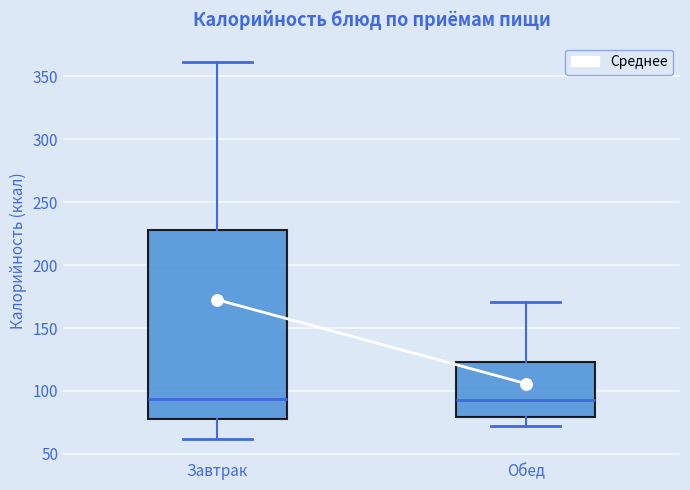

Reading left to right, read every box against the y-axis: the position of its median line, the range the box covers, and the ends of its whiskers. The values are not printed on the chart, so give them approximately, as read against the axis.

Завтрак: median 95, box 80 to 230, whiskers 60 to 360
Обед: median 95, box 80 to 125, whiskers 70 to 170